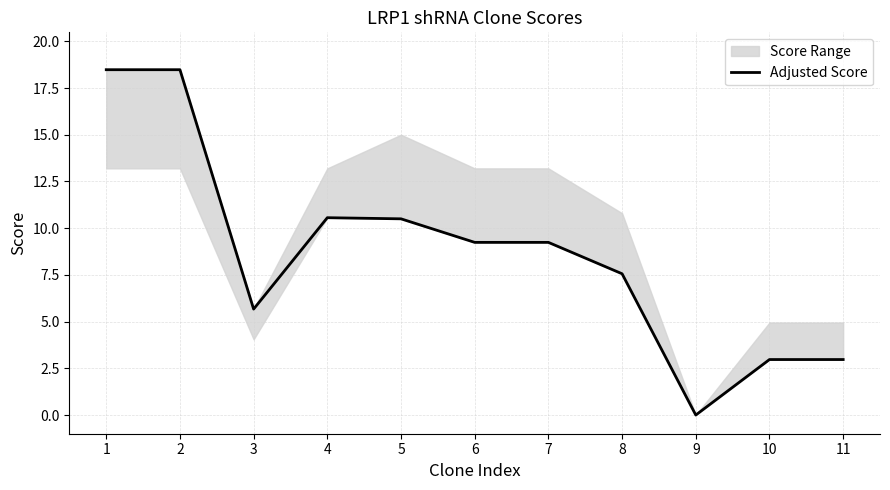

The value at 4 is 16.7. True or false?

False